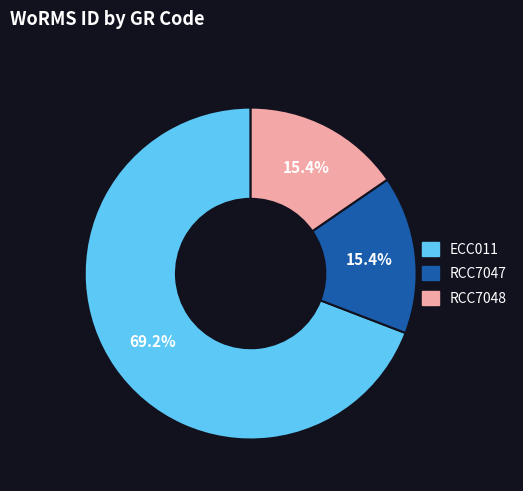

Does ECC011 account for over 50% of the chart?

Yes